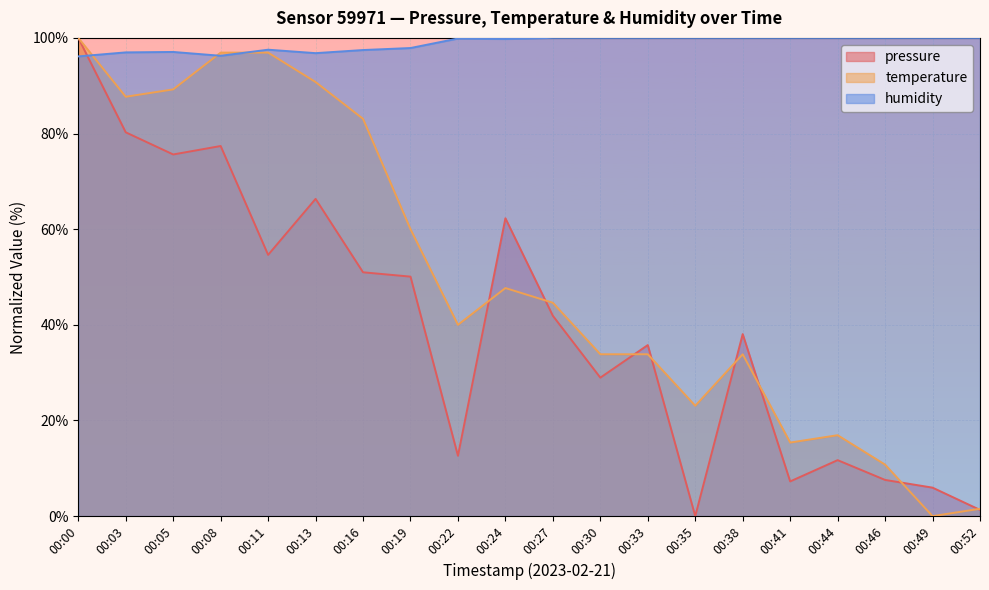

How many series are shown in this chart?

3